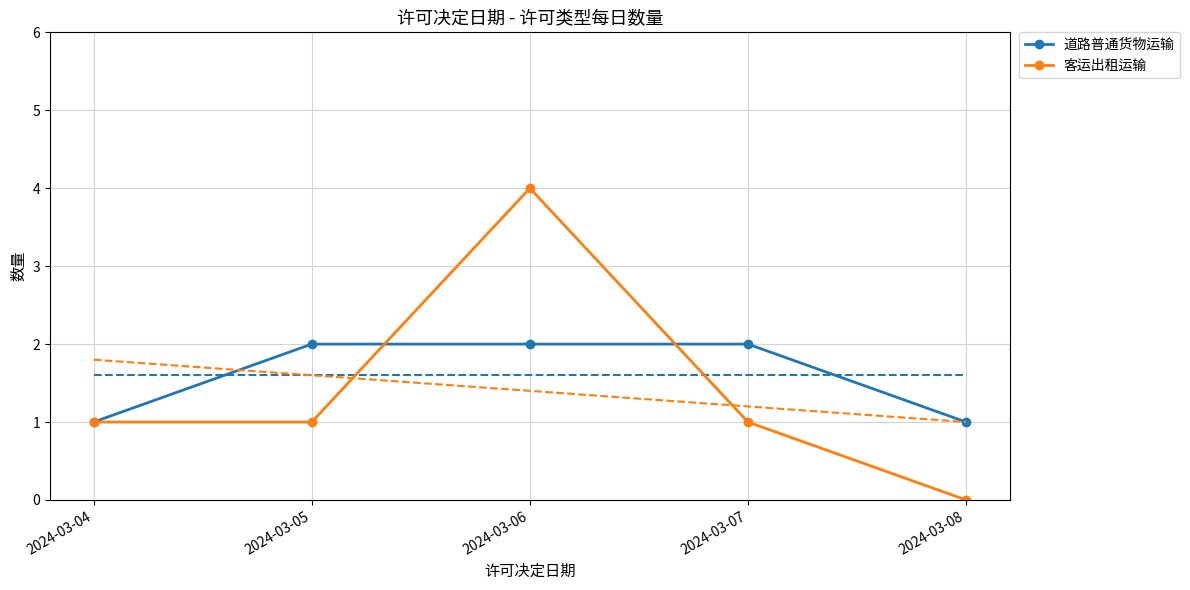

After their last crossing, which series has the higher values: 道路普通货物运输 or 客运出租运输?

道路普通货物运输